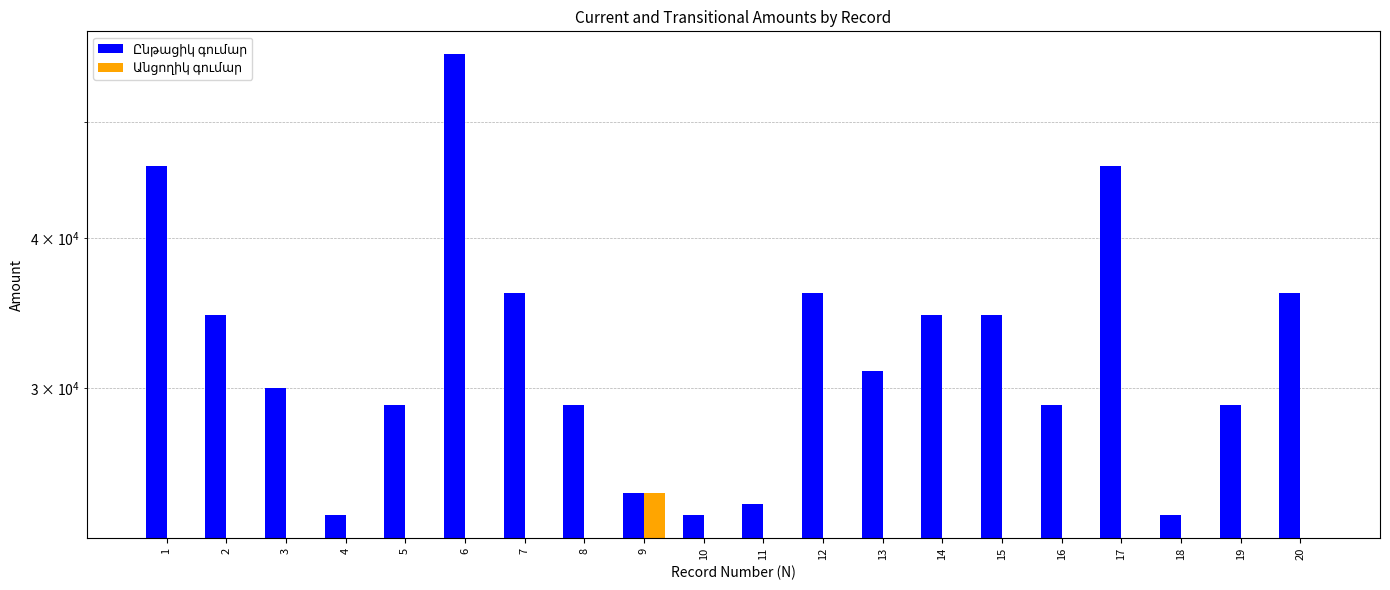

Between 14 and 15, which is larger?

14